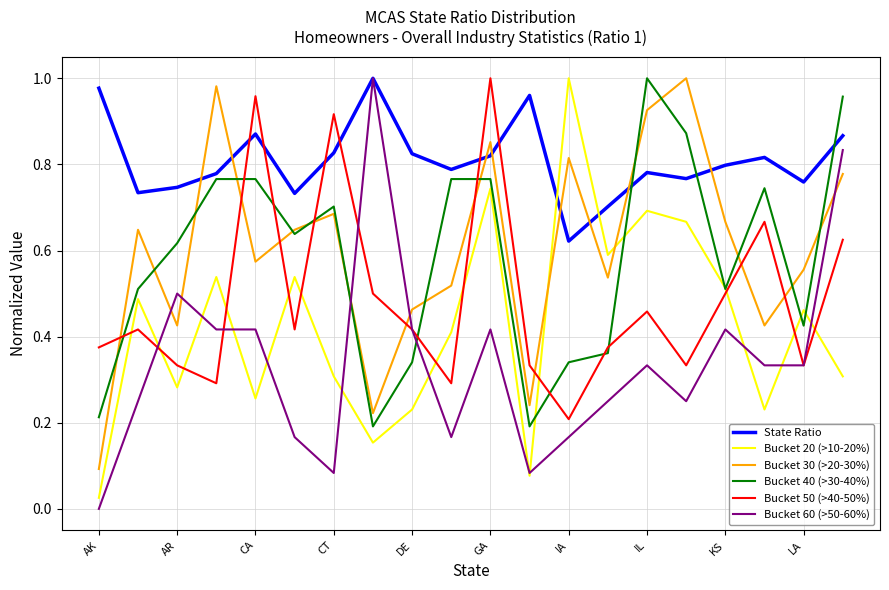

Which series has the largest total across all categories?

State Ratio